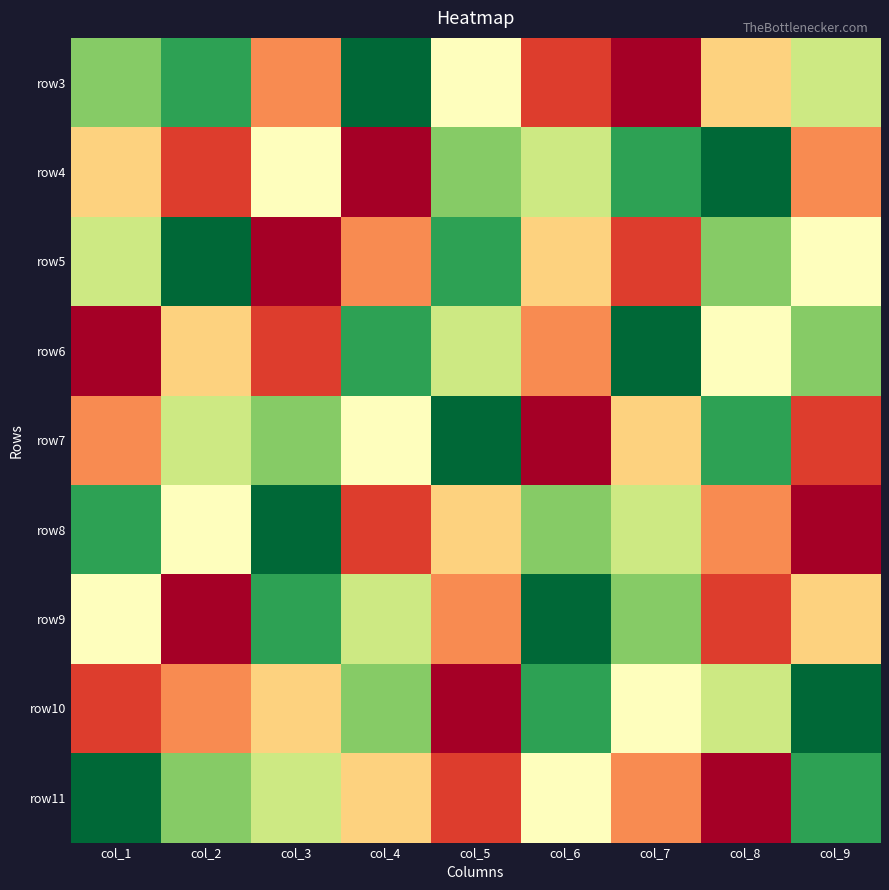

Between col_6 and col_7, which is larger?

col_7